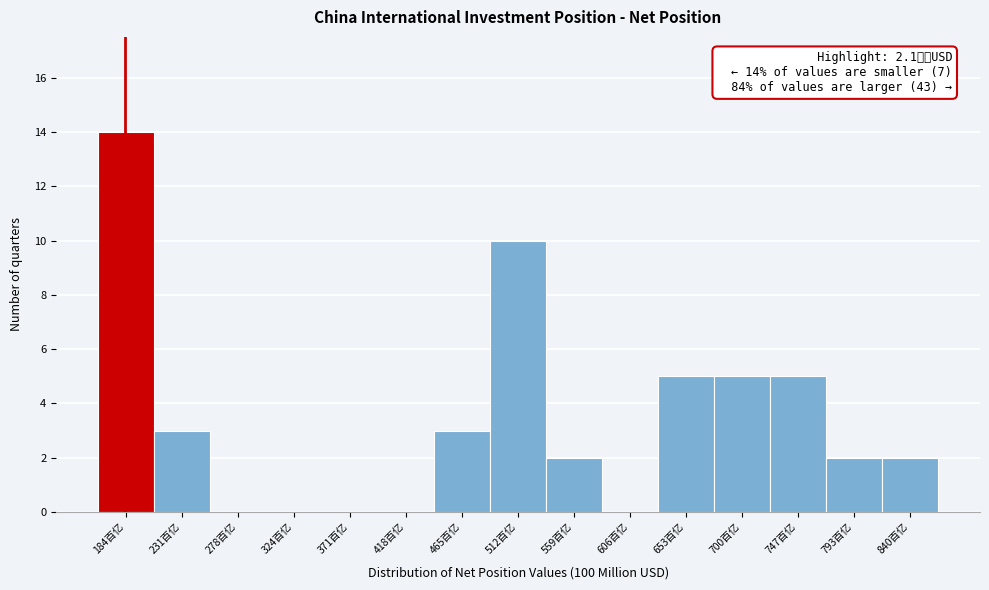

Reading left to right, what are all the values shown in this chart?

184百亿=14	231百亿=3	278百亿=0	324百亿=0	371百亿=0	418百亿=0	465百亿=3	512百亿=10	559百亿=2	606百亿=0	653百亿=5	700百亿=5	747百亿=5	793百亿=2	840百亿=2